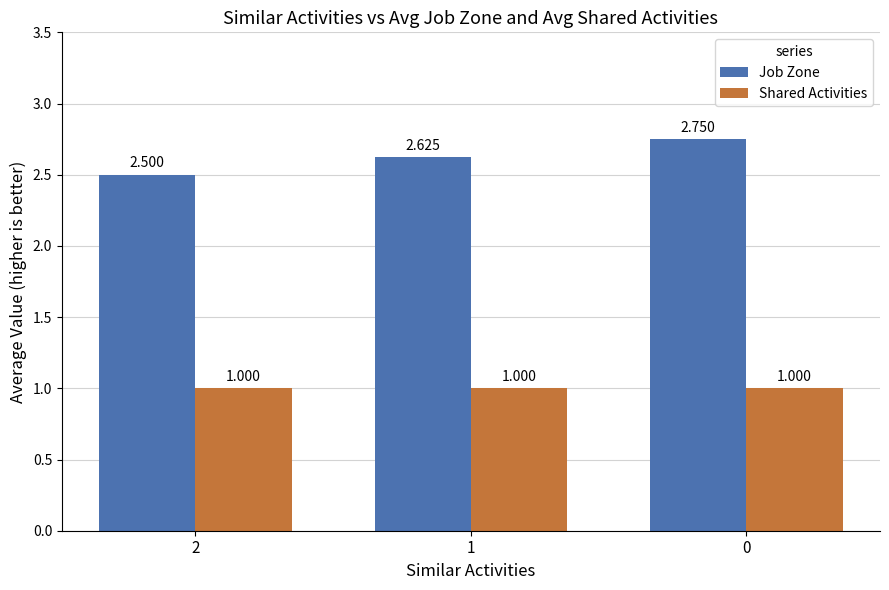

Rank the series by their maximum value, from highest to lowest.

Job Zone, Shared Activities